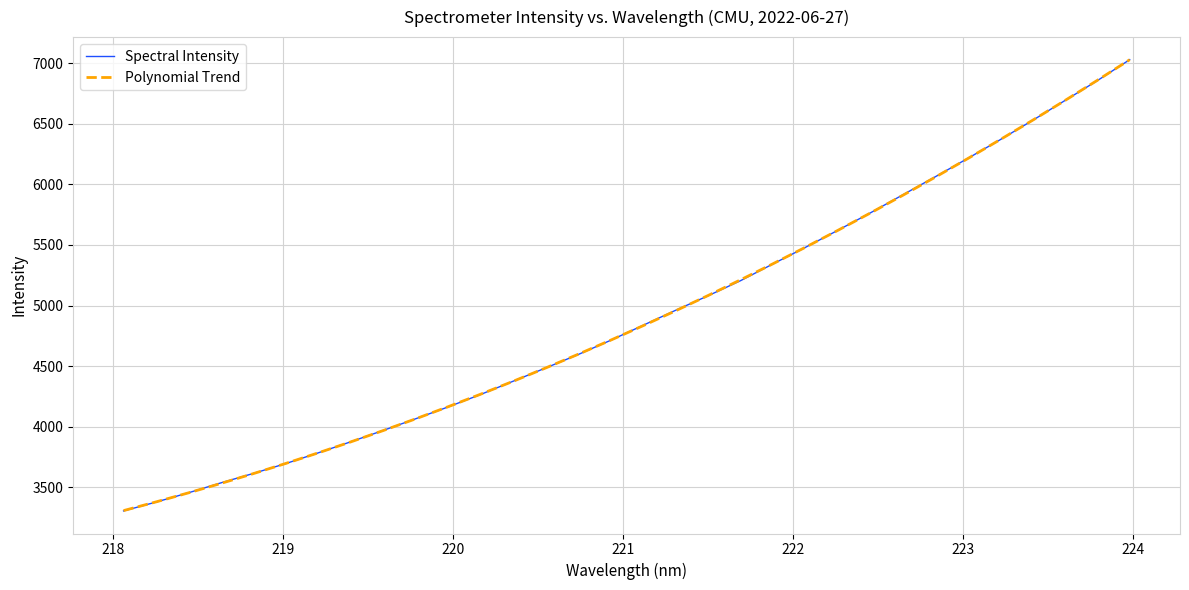

What is the greatest value displayed?

7028.2